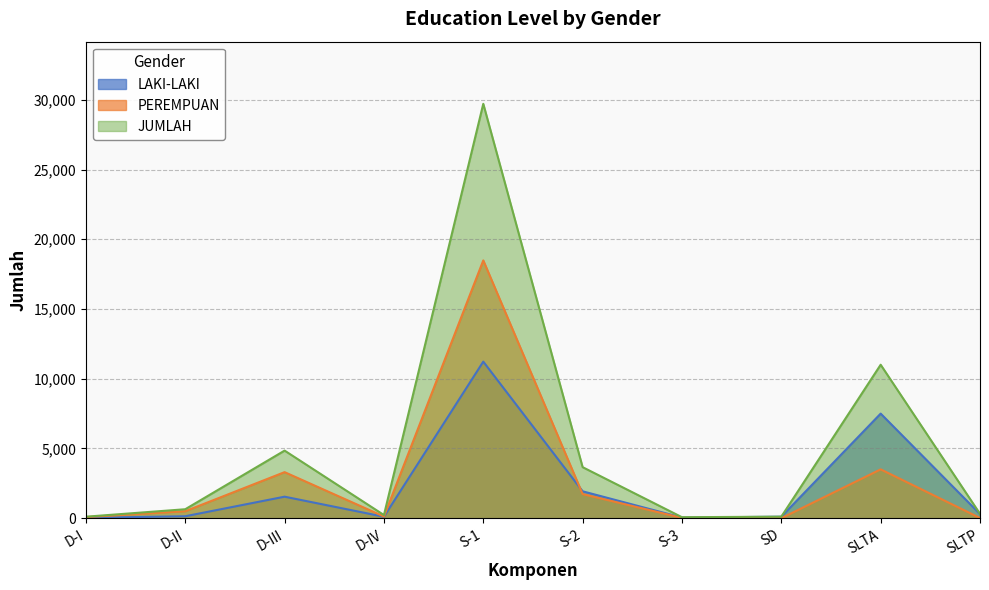

Rank the series at S-2 from lowest to highest value.

PEREMPUAN, LAKI-LAKI, JUMLAH